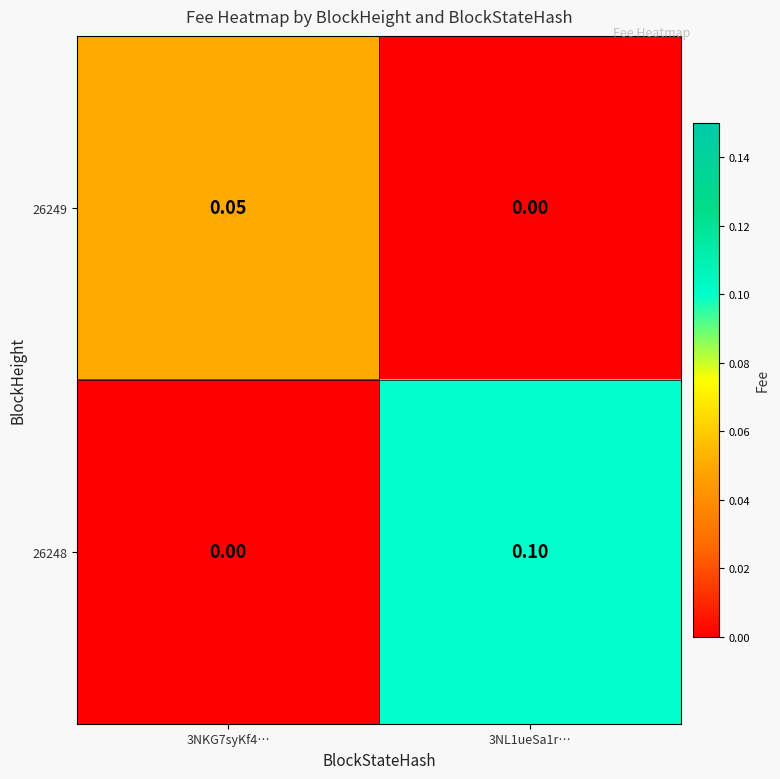

At which category is the sum across all series the highest?

3NL1ueSa1r…